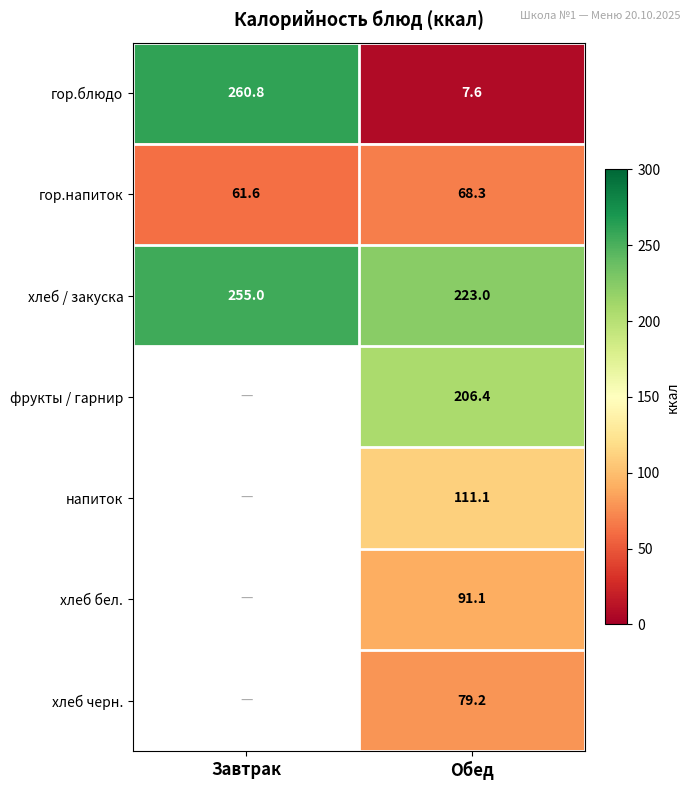

True or false: гор.блюдо has a value of 260.8 at Завтрак.

True